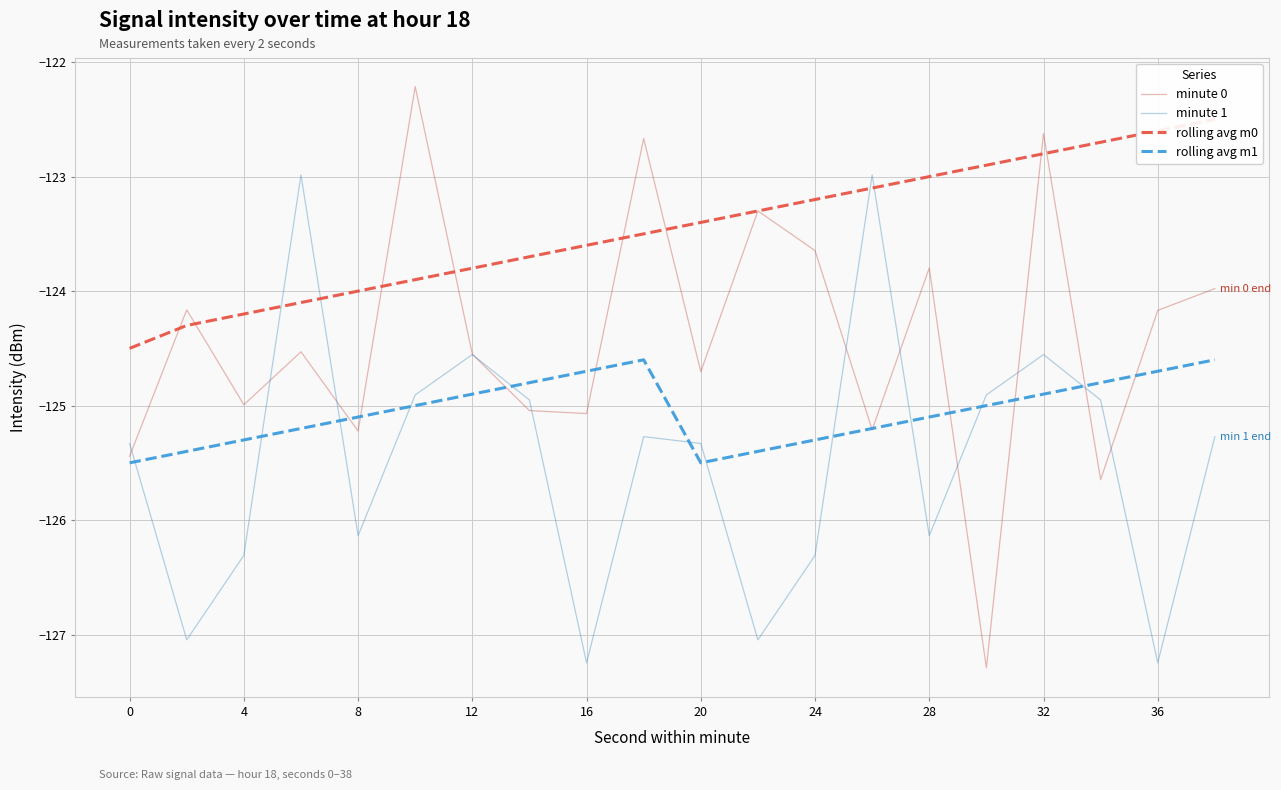

The value of rolling avg m0 at 4 is -33.7. True or false?

False